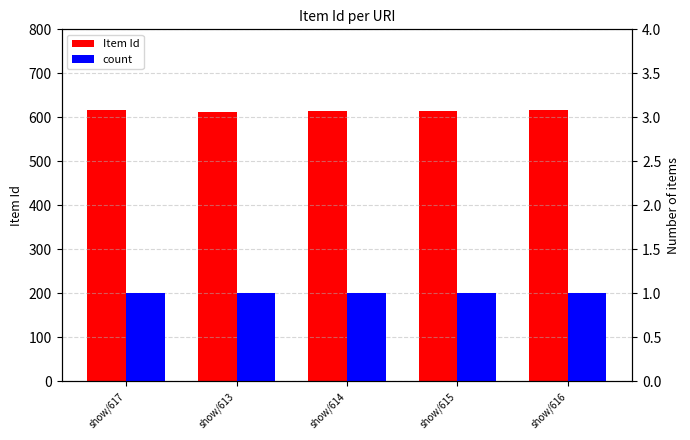

Is it true that Item Id equals 235 at show/614?

False